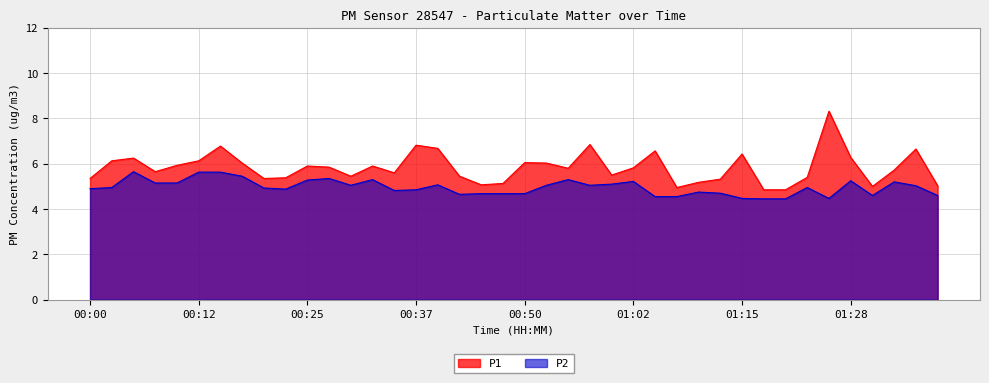

Does the chart display data point markers on the line(s)?

No